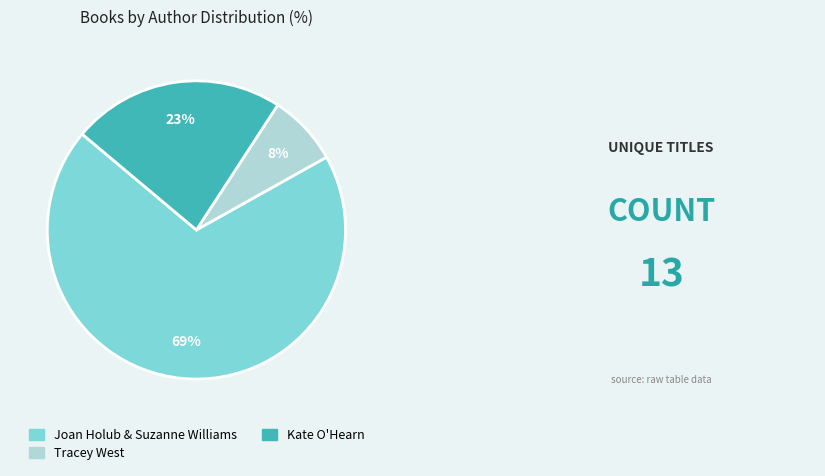

Which category has the biggest portion of the pie?

Joan Holub & Suzanne Williams